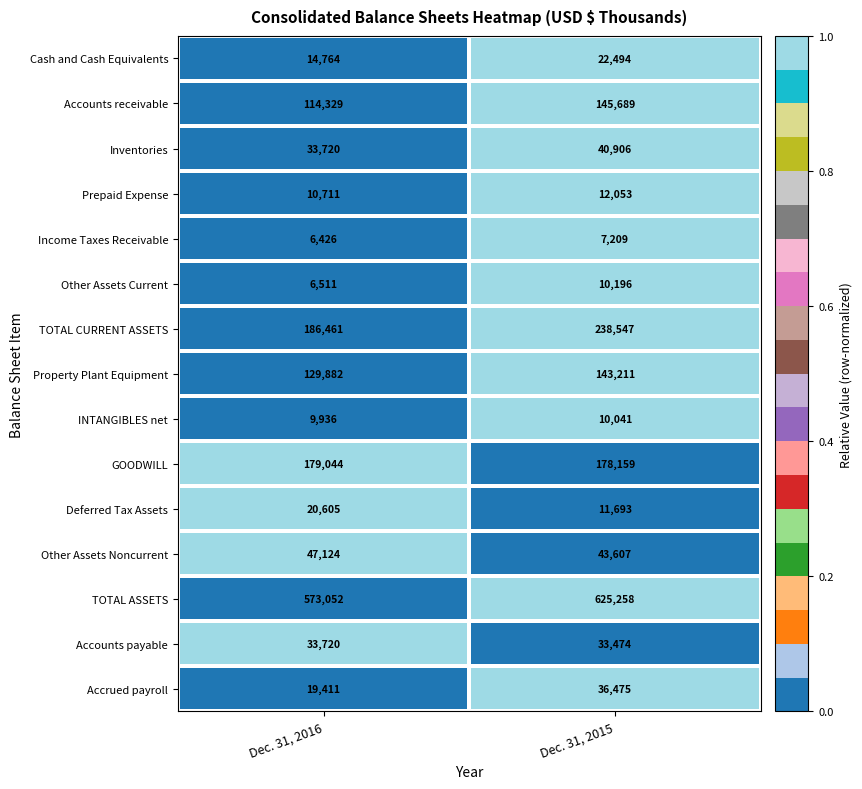

Which series has the widest spread of values?

TOTAL ASSETS